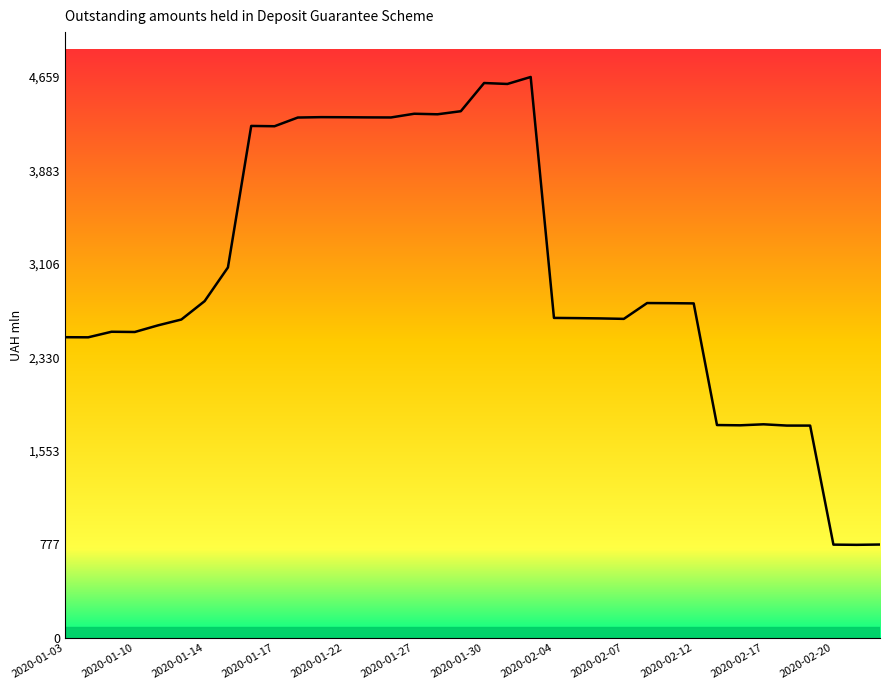

How many points are higher than both their immediate neighbors (excluding endpoints)?

8